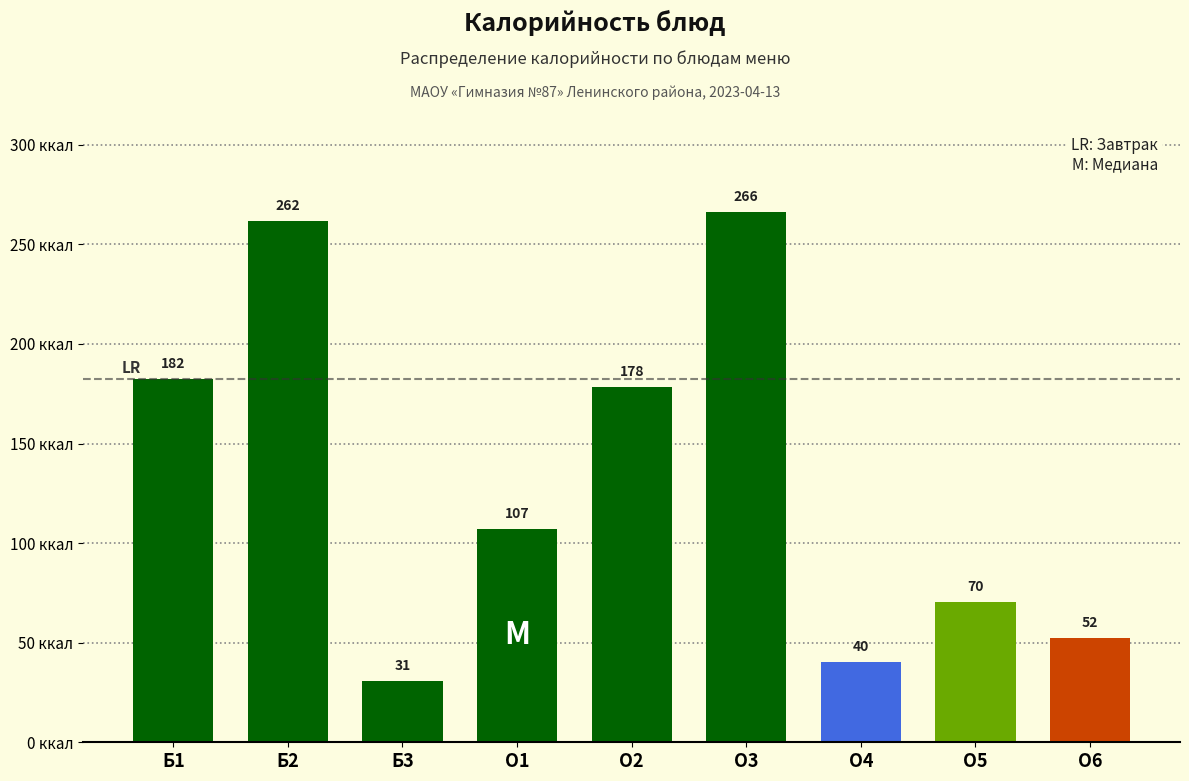

What position from the right is Б2?

8